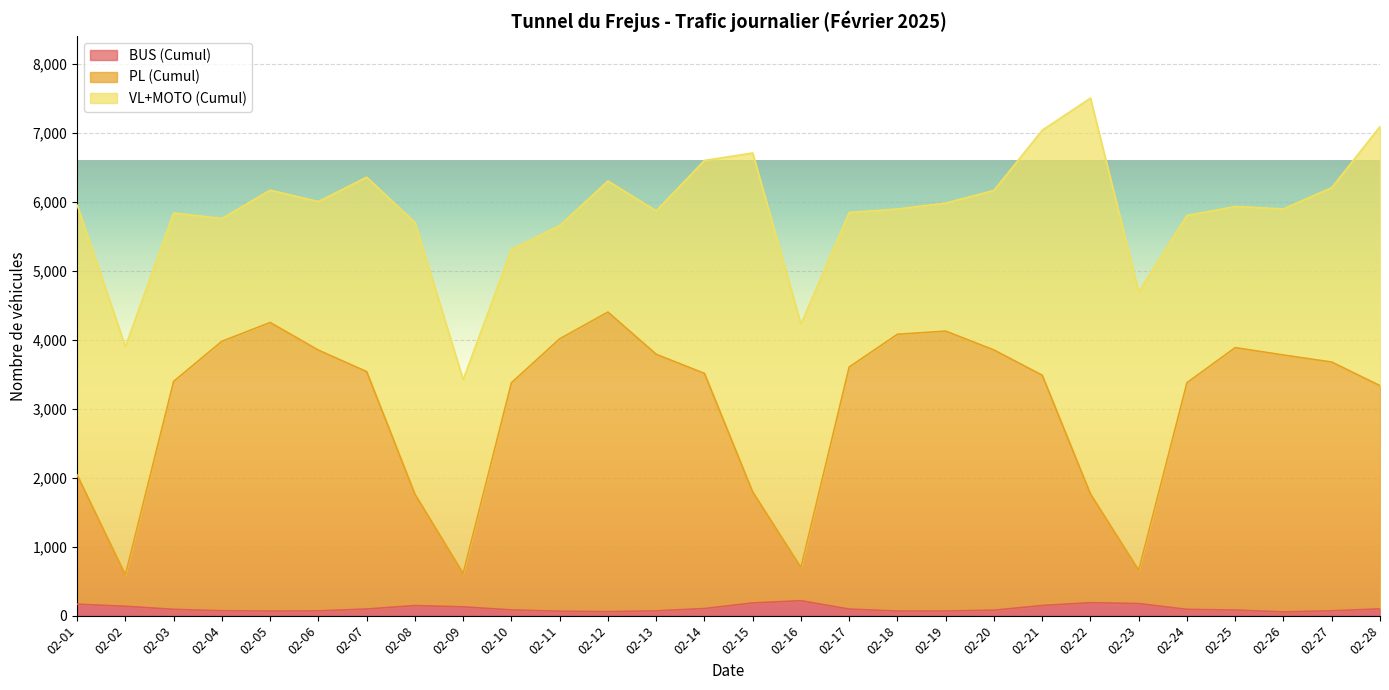

True or false: BUS (Cumul) and PL (Cumul) cross at least once.

False